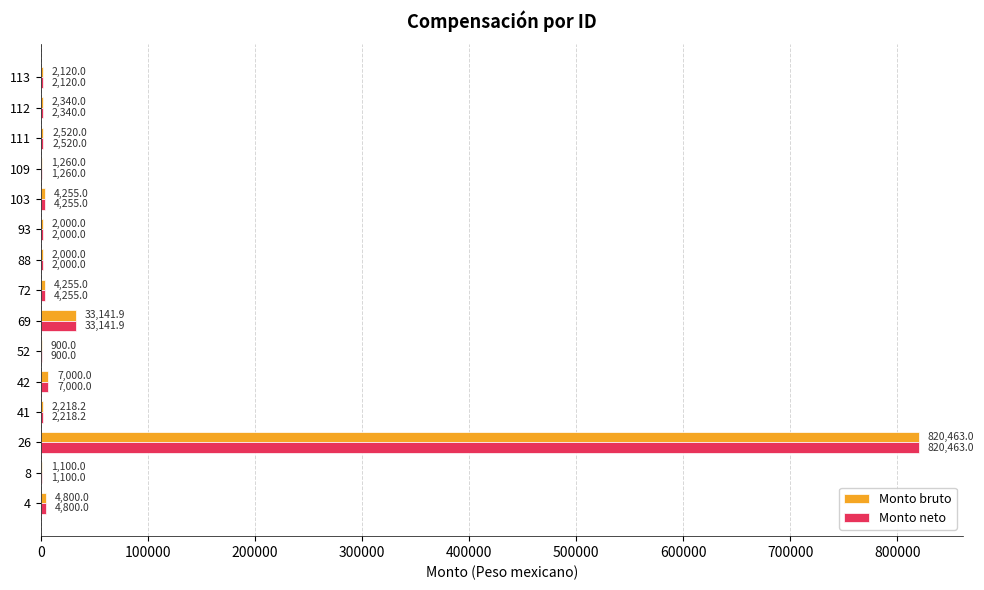

What is the sum of the Monto neto values at 111 and 109?

3780.0